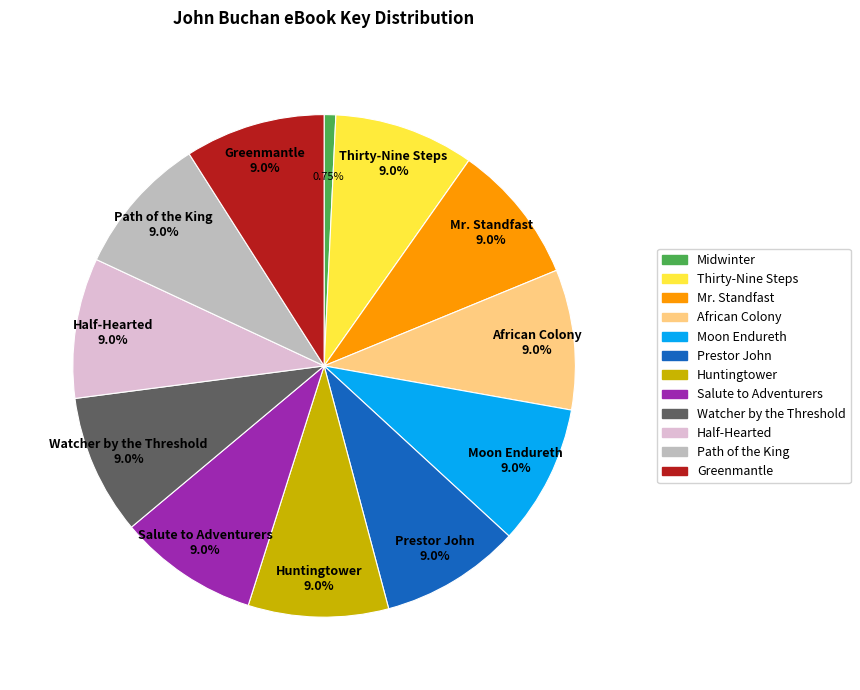

To the nearest percent, what portion does Half-Hearted represent?

9%